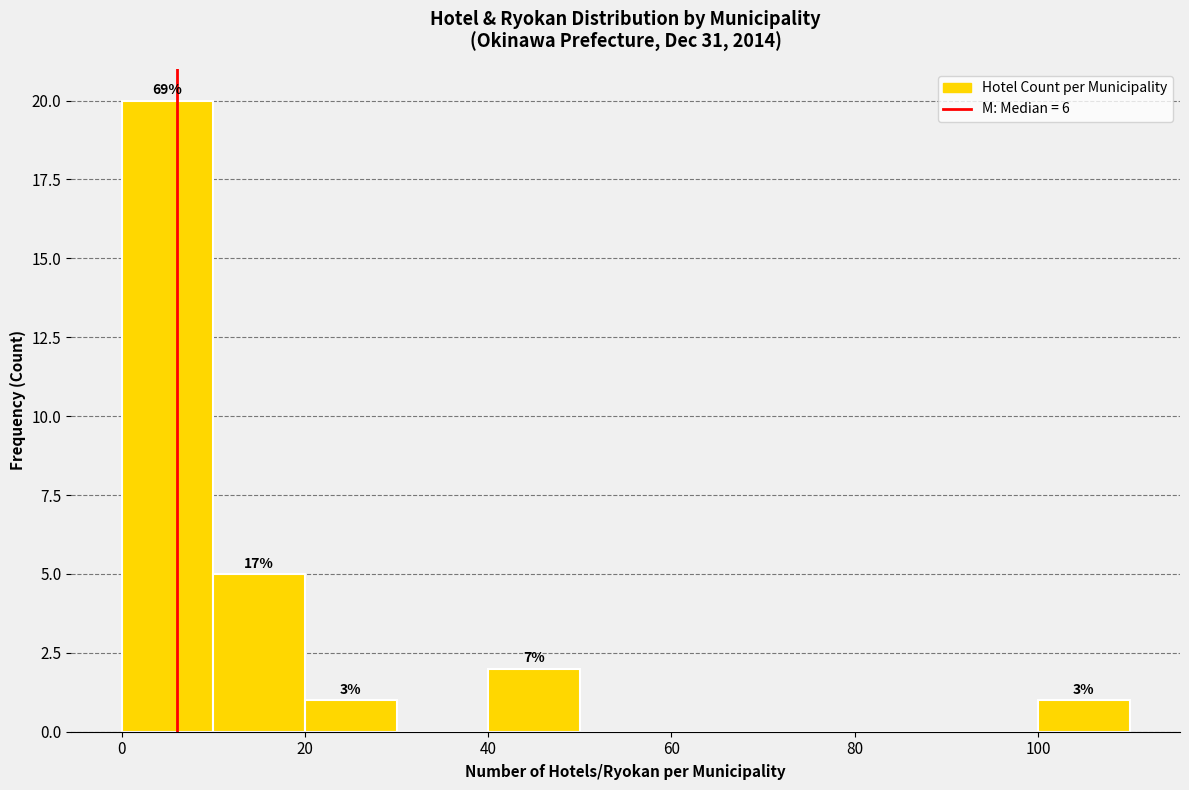

Which range on the x-axis has the tallest bar?

0 to 10